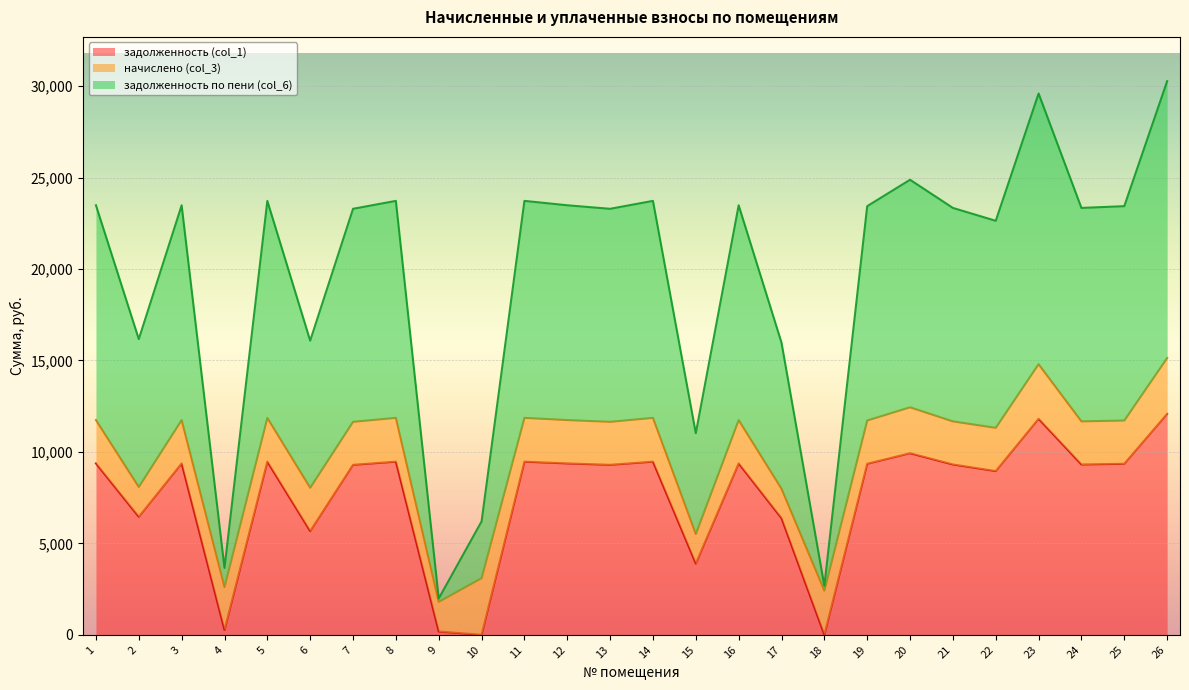

What is the value of the задолженность (col_1) point at the 19th from the left?

9350.4